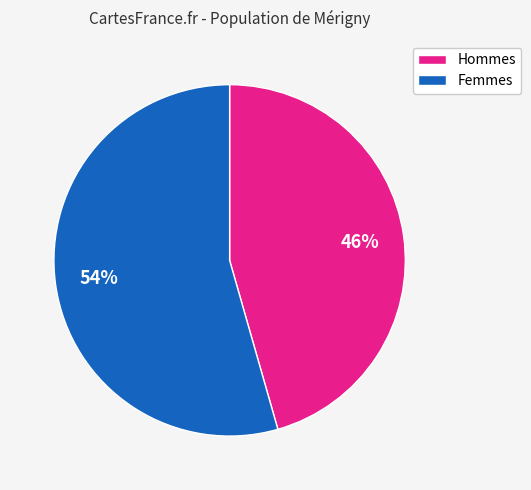

What is the ratio of the value at Femmes to the value at Hommes?

1.2